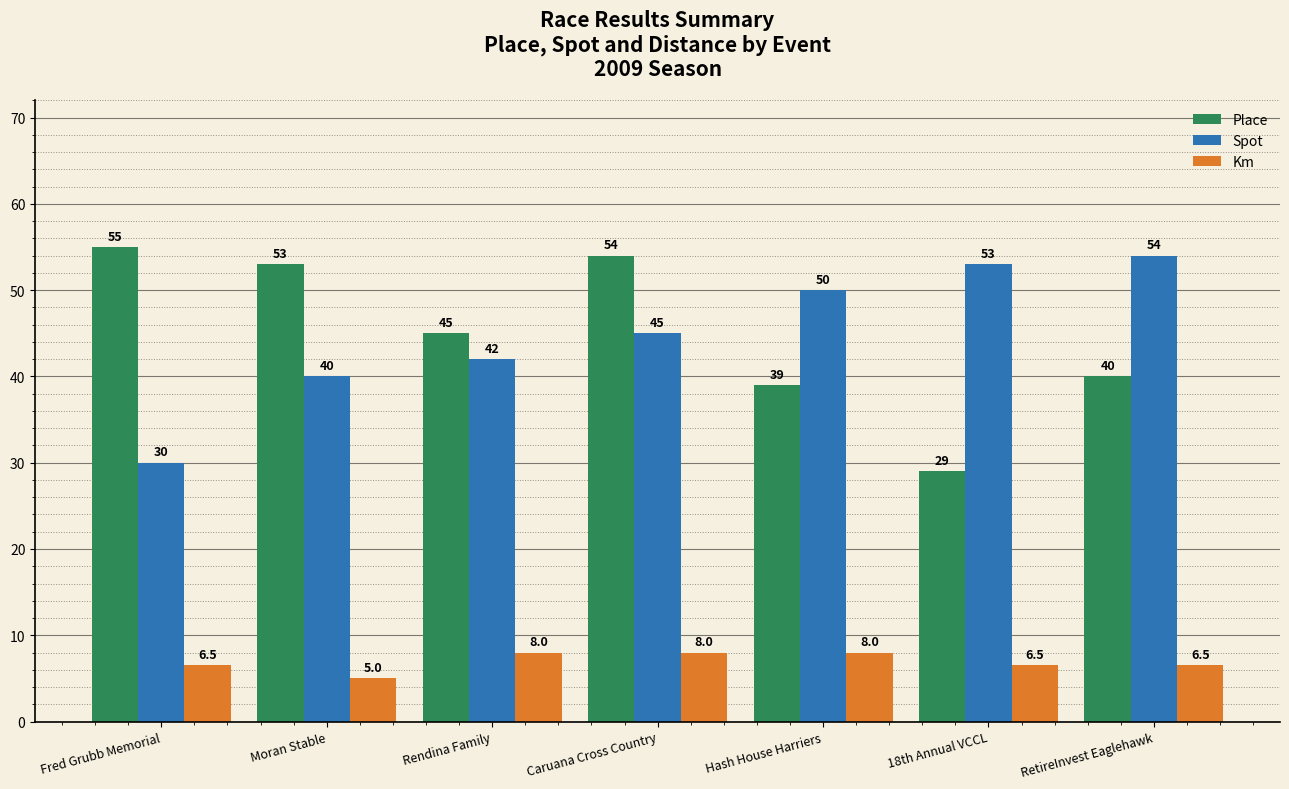

What is the sum of the Km values at 18th Annual VCCL and Moran Stable?

11.5